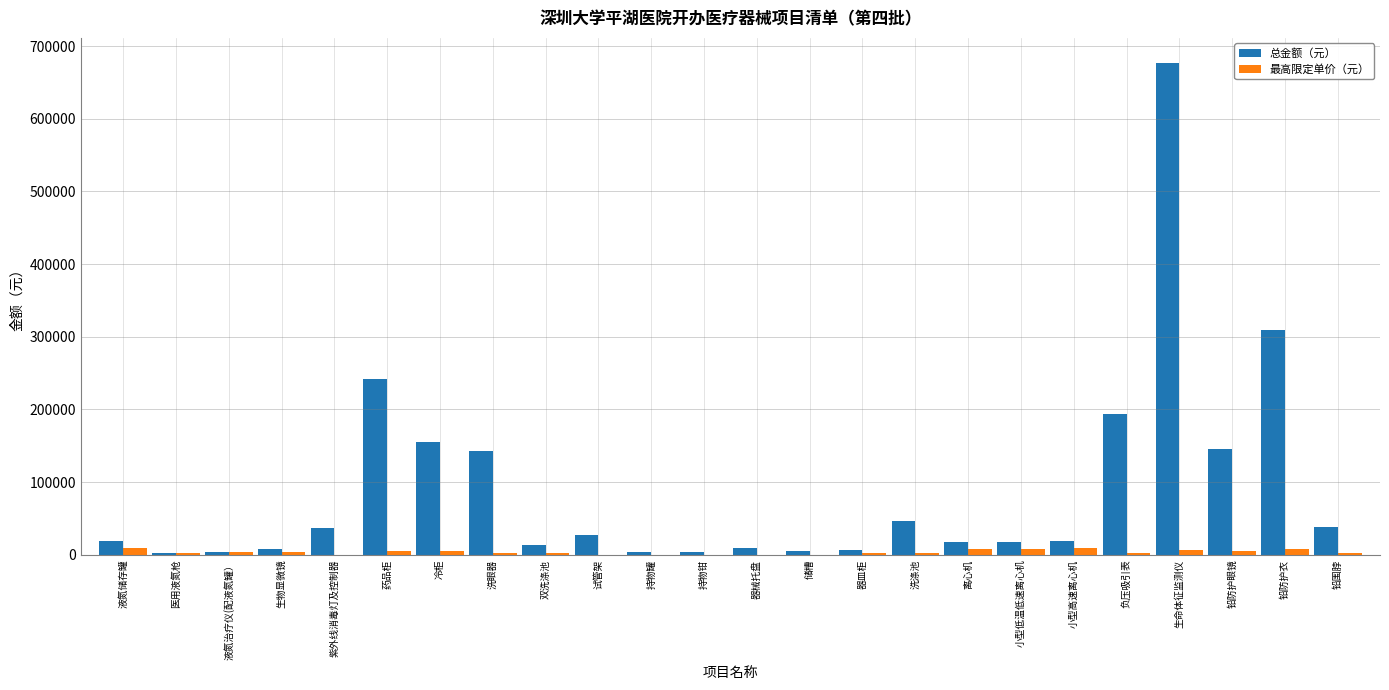

Which series has the largest total across all categories?

总金额（元）